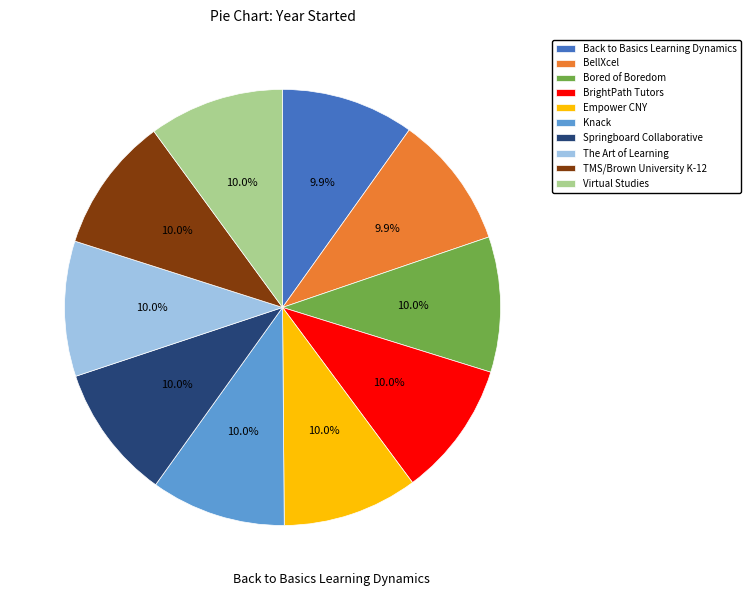

Is there any slice that represents more than half of the pie?

No